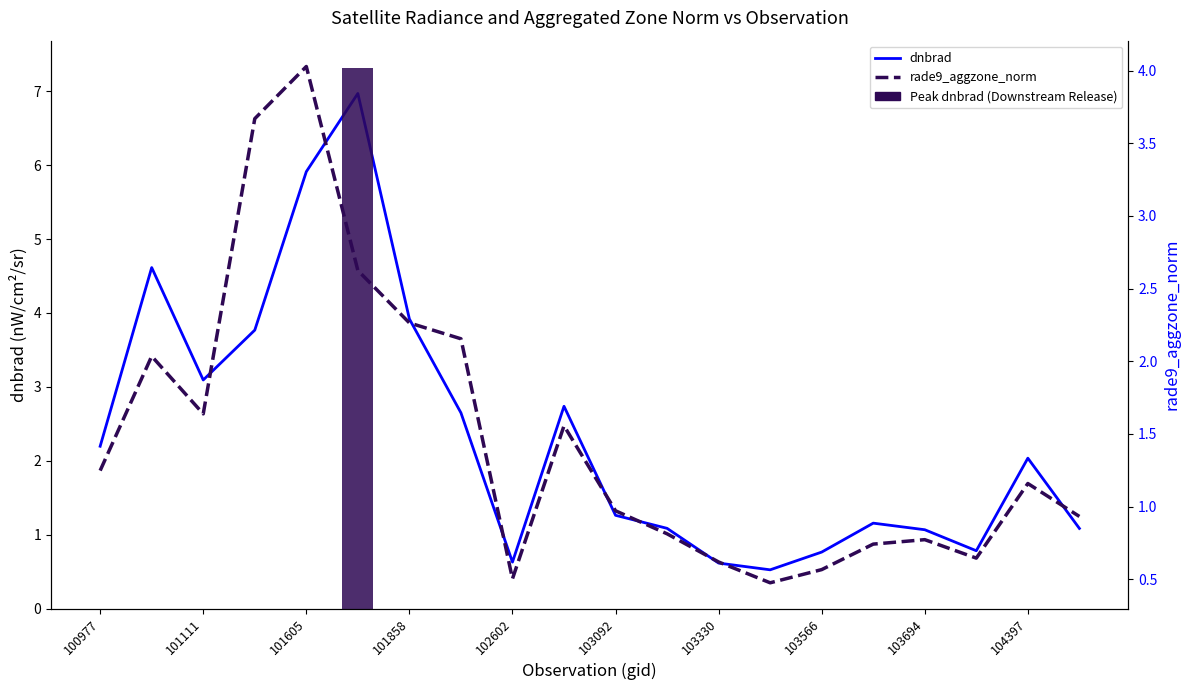

How many data points in rade9_aggzone_norm are less than 1?

10